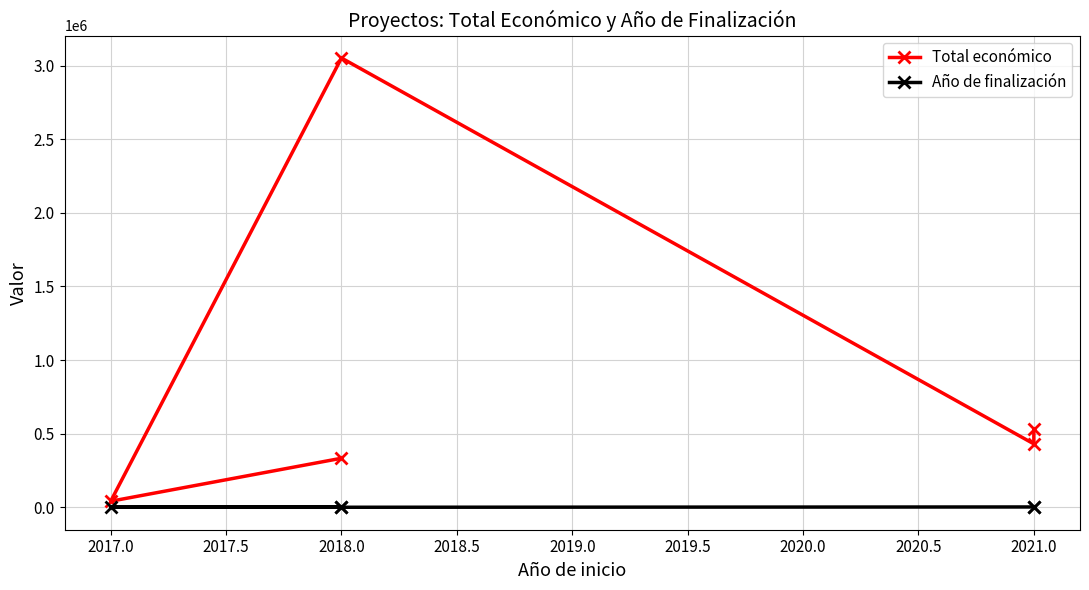

Is it true that Año de finalización equals 3028 at 2021.0?

False